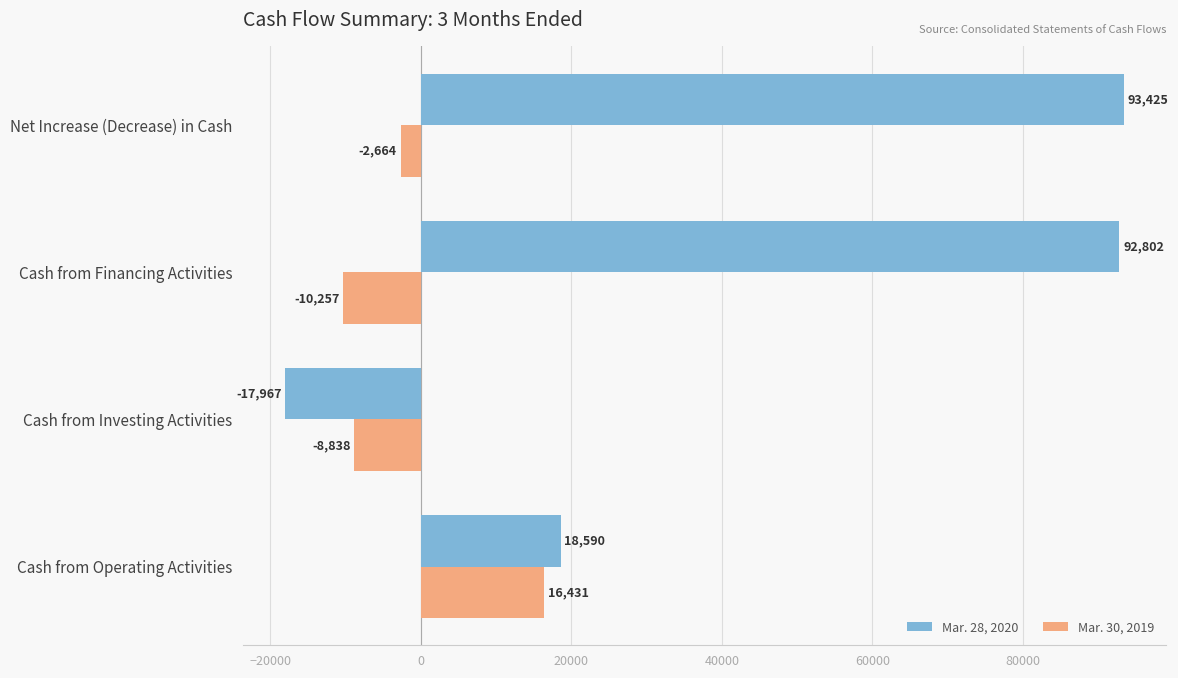

List the series in order of their peak value, highest first.

Mar. 28, 2020, Mar. 30, 2019